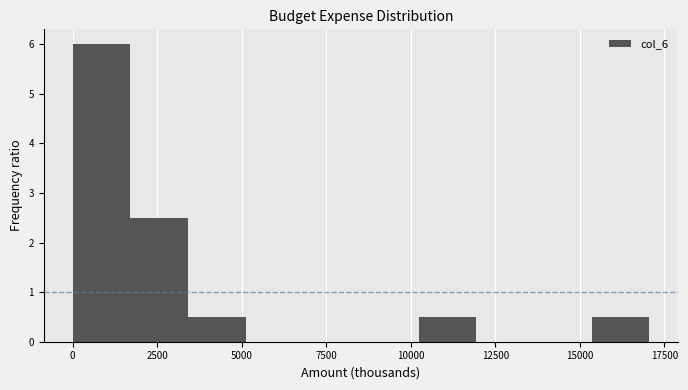

Read against the x-axis, roughly where is the centre of the tallest bar?

1000